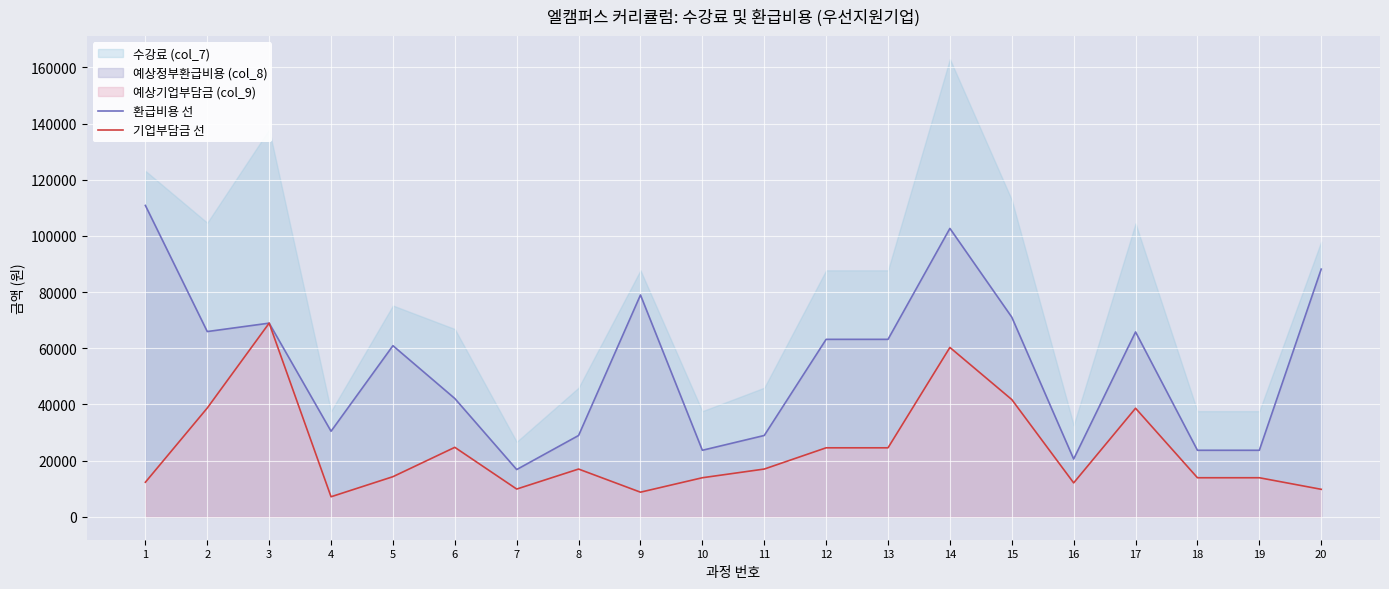

In 기업부담금 선, how many points are lower than both neighbors (excluding endpoints)?

4